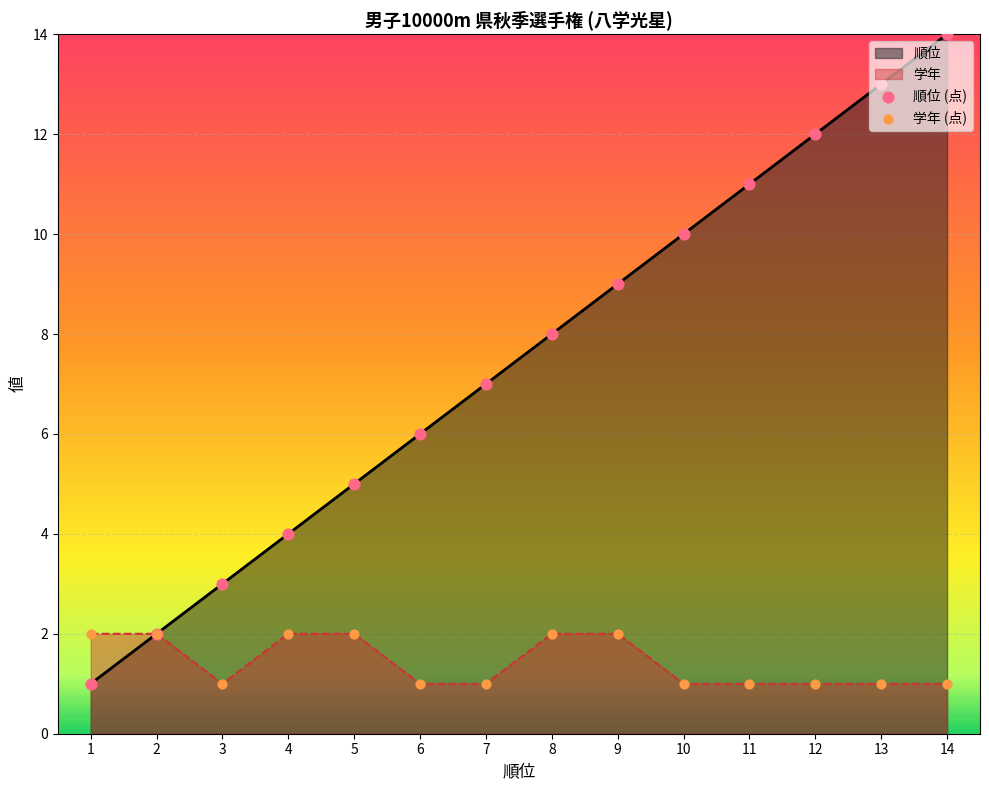

Which series reaches the minimum Y coordinate?

順位